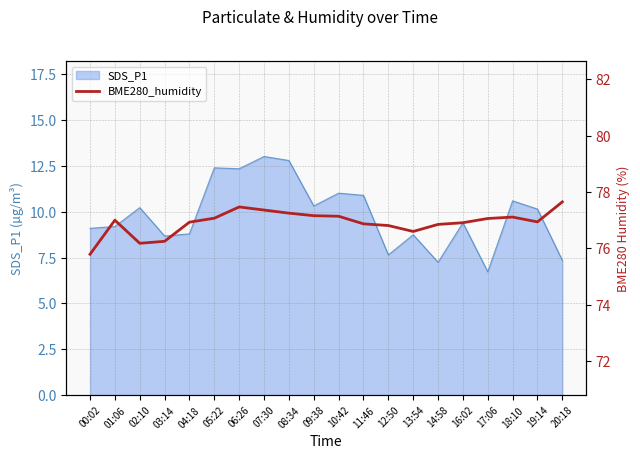

Does the chart display data point markers on the line(s)?

No